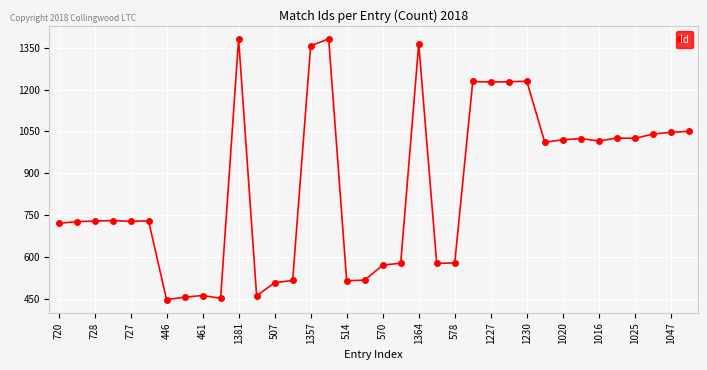

True or false: the data has more than 2 interior local peaks.

True